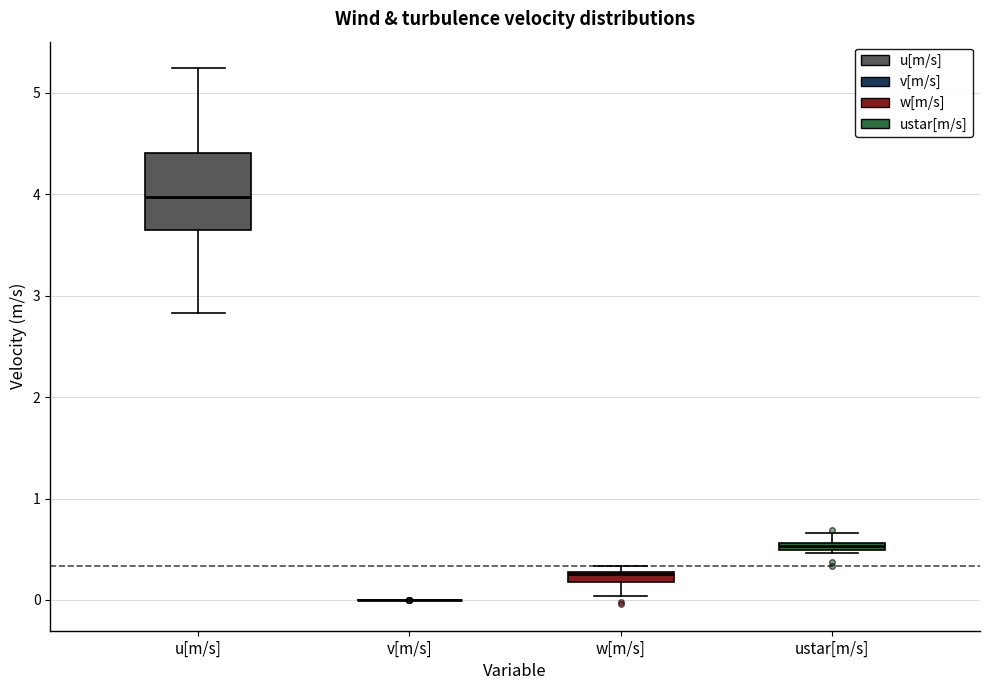

Comparing the boxes themselves (not the whiskers), which one is the tallest?

u[m/s]